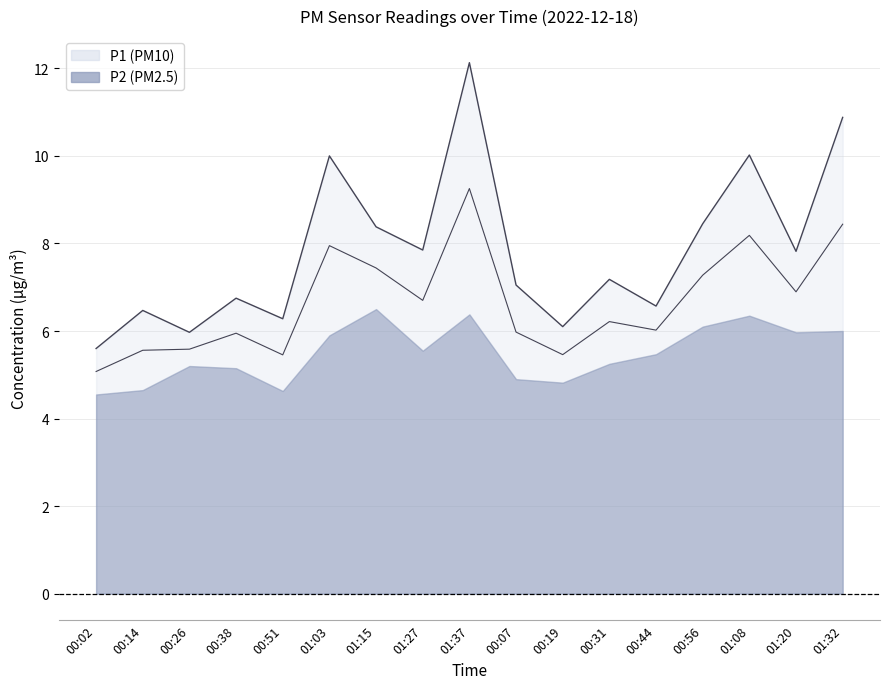

What is the label of the 15th point from the right?

00:26